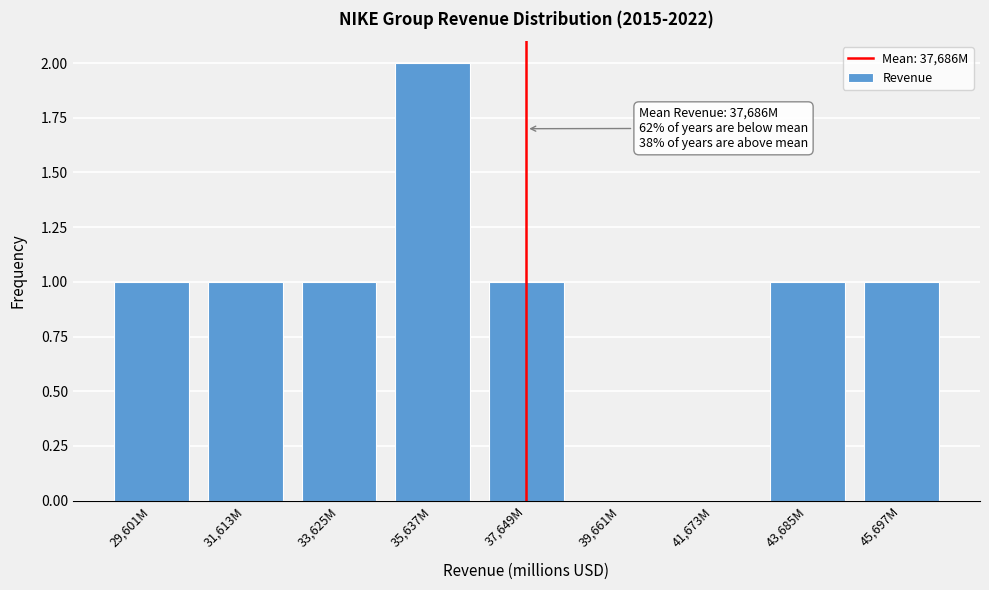

Is it true that the value at 31,613M is 2?

False